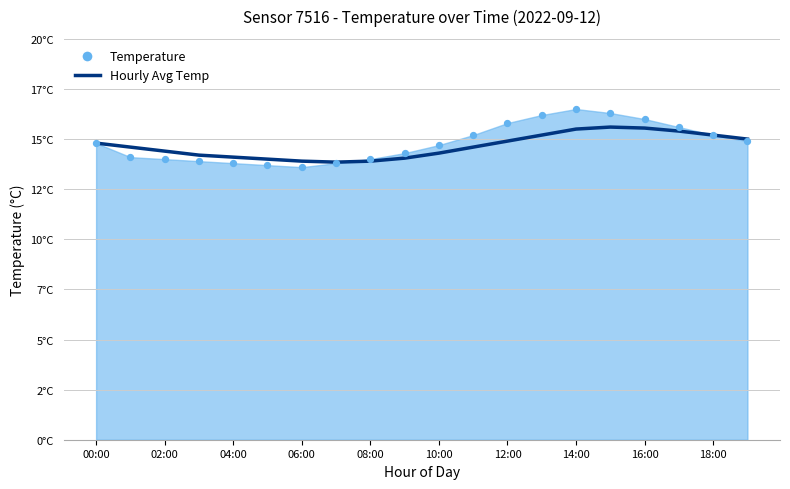

Between 10:00 and 18:00, which is larger?

18:00